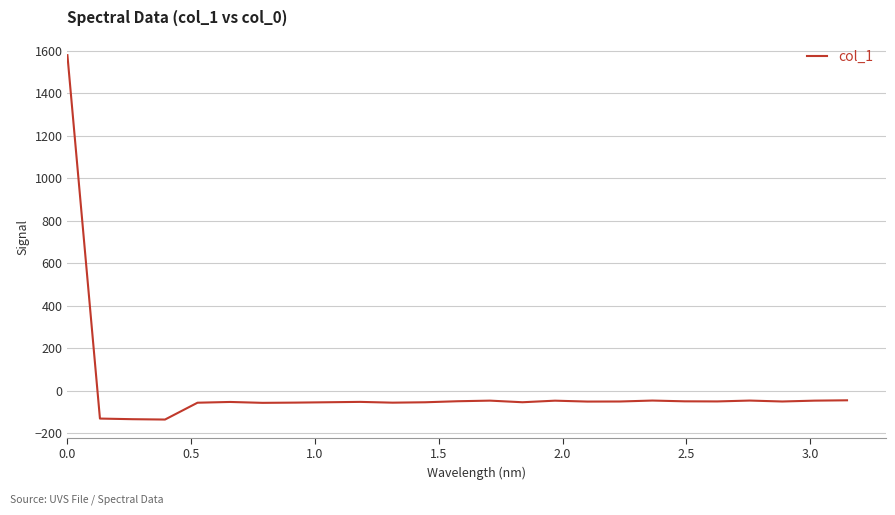

What is the difference between the maximum and minimum values?

1713.8